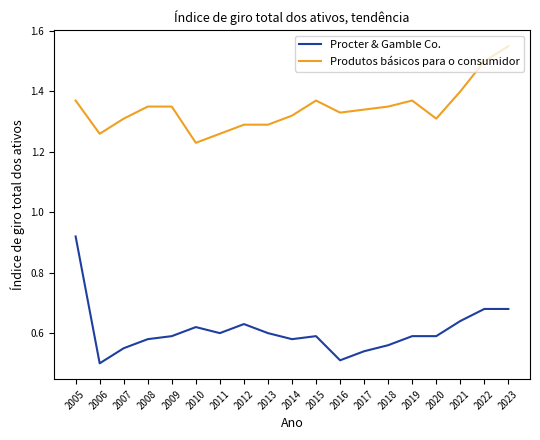

What is the total value across all series at 2007?

1.9